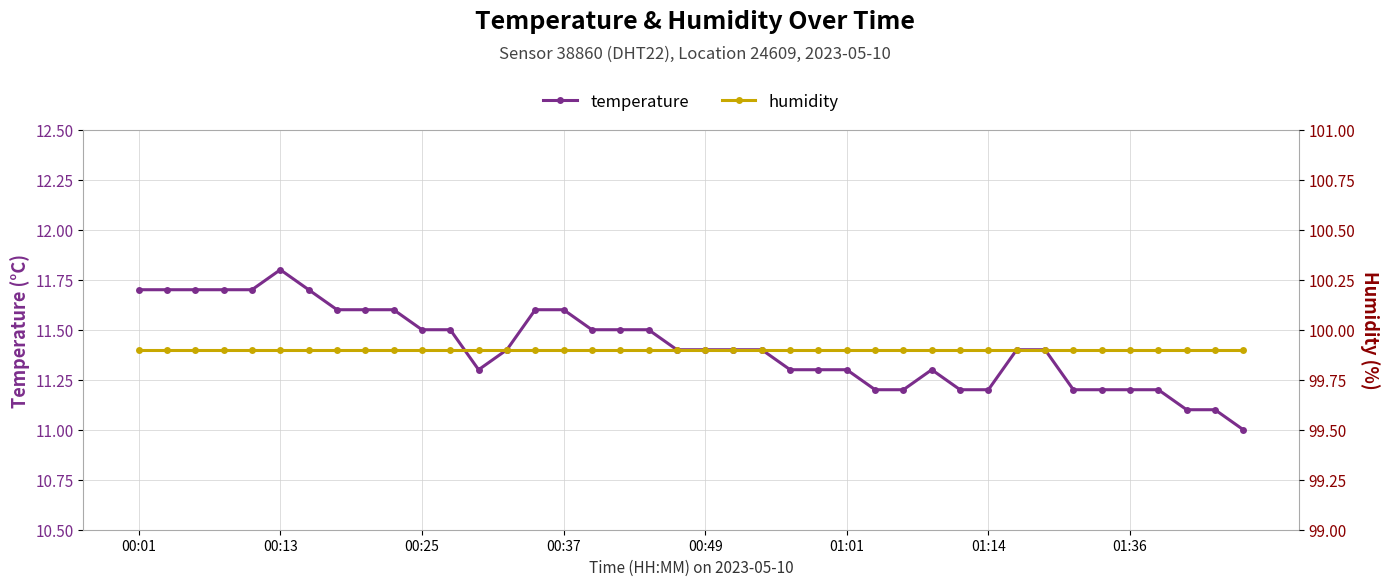

What is the average value of the temperature series?

11.4